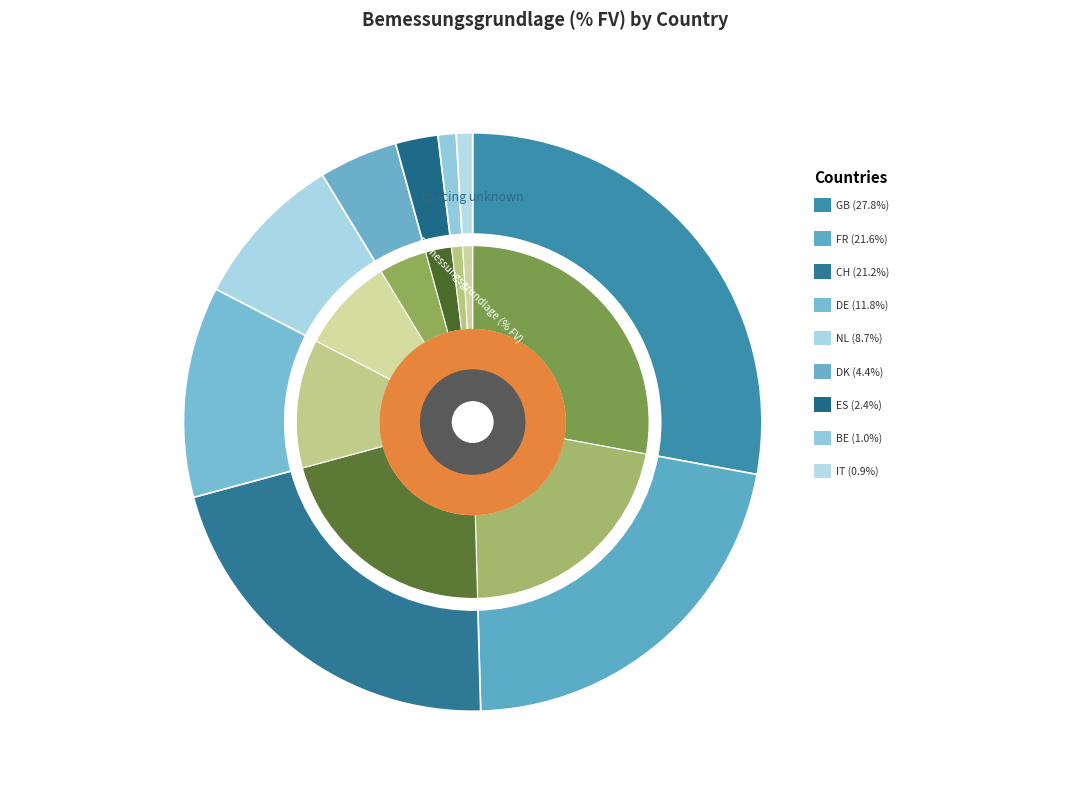

Approximately how many times larger is the value at ES compared to CH?

0.1